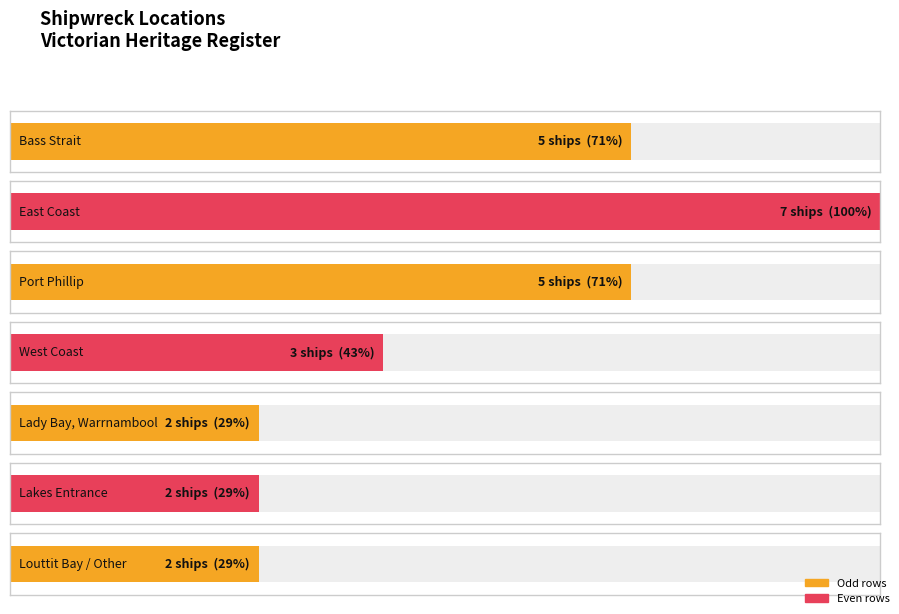

Does the chart contain any negative values?

No